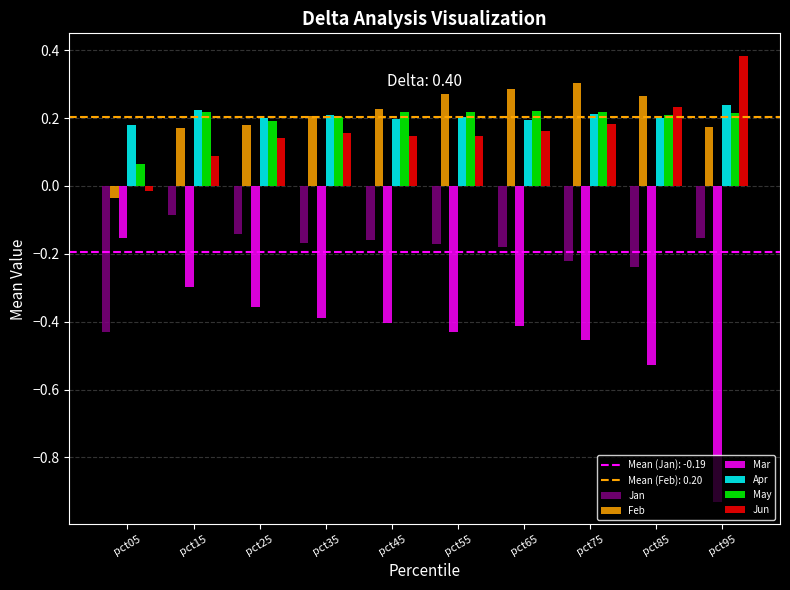

At how many categories does at least one series exceed 0?

10